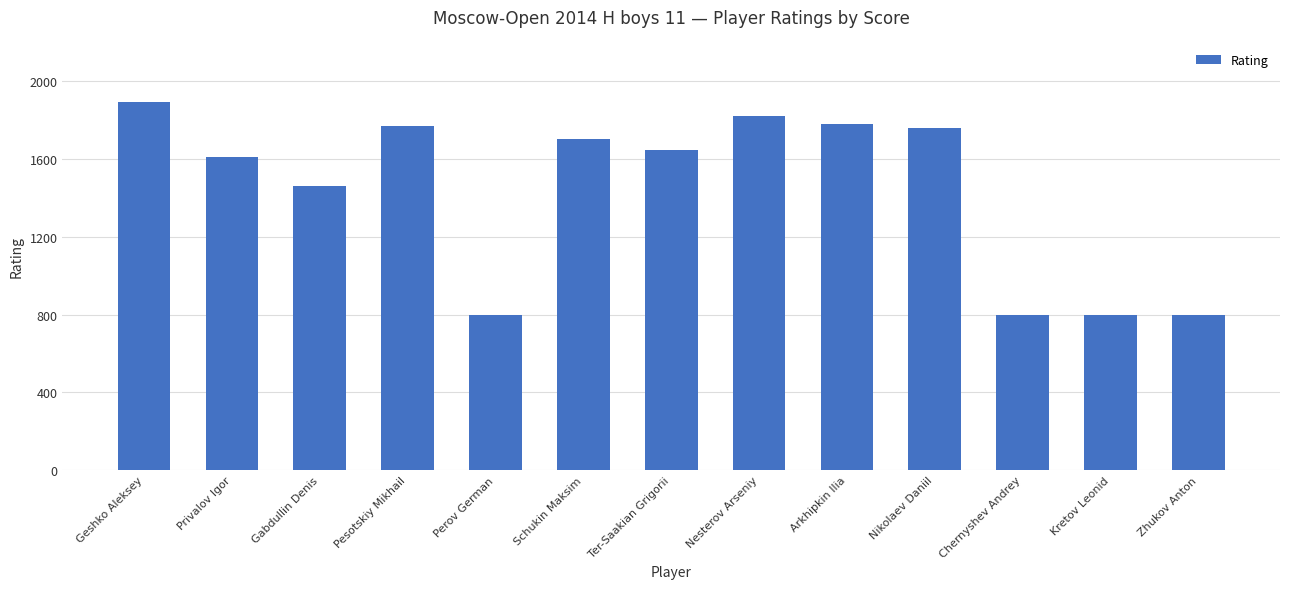

What position from the left is Privalov Igor?

2